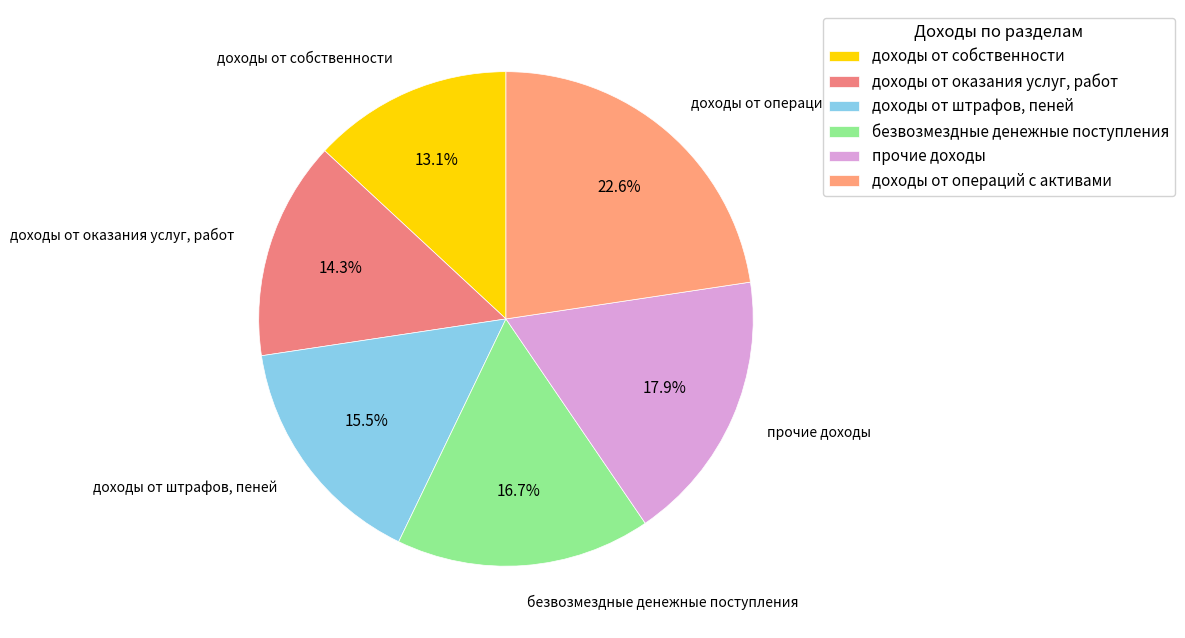

To the nearest percent, what portion does доходы от оказания услуг, работ represent?

14%